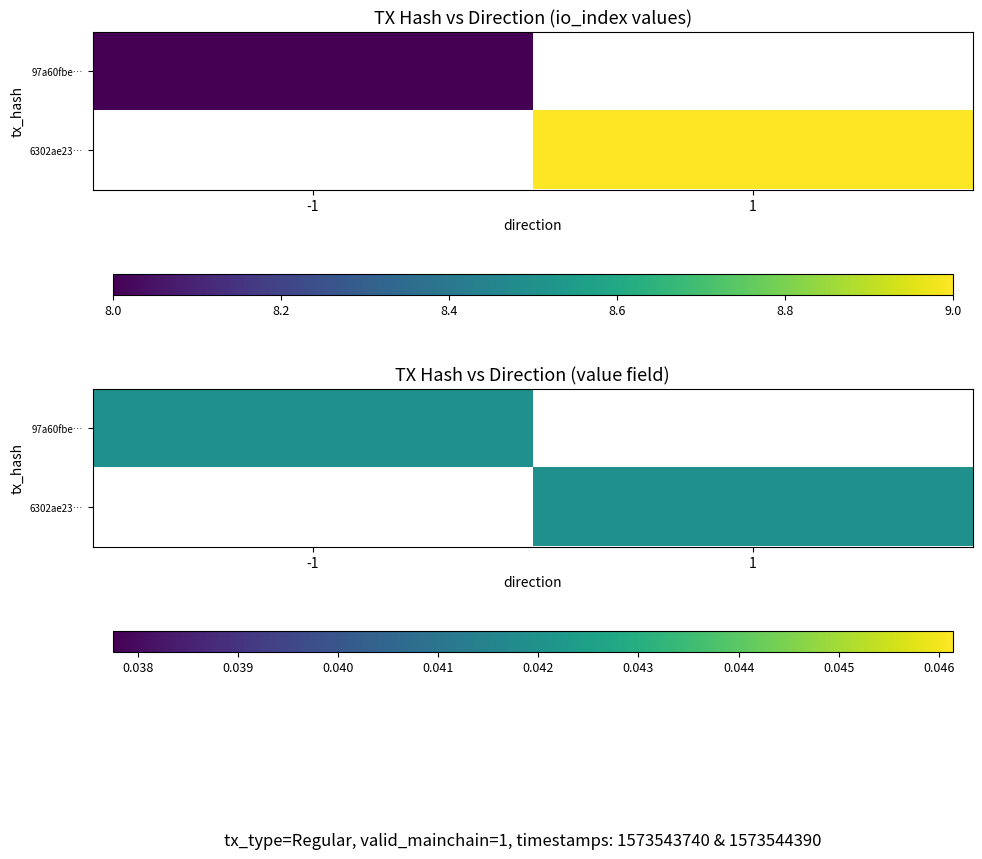

Which series changed the most between direction and io_index?

97a60fbed41391d5657968c4db785dec94c9338